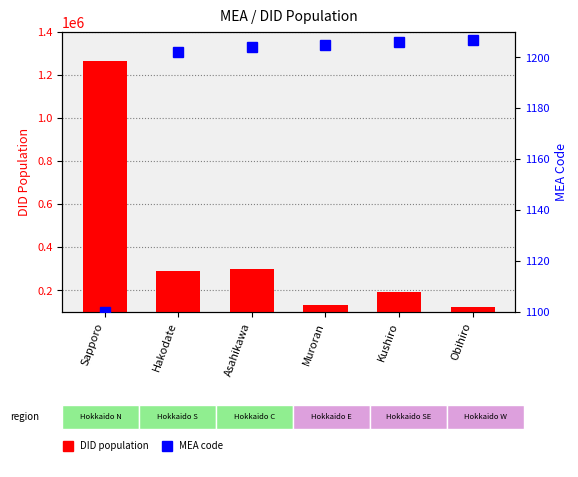

Reading left to right, what are all the values shown in this chart?

DID population: 1265054	289900	300341	134687	192983	124890
MEA code: 1100	1202	1204	1205	1206	1207